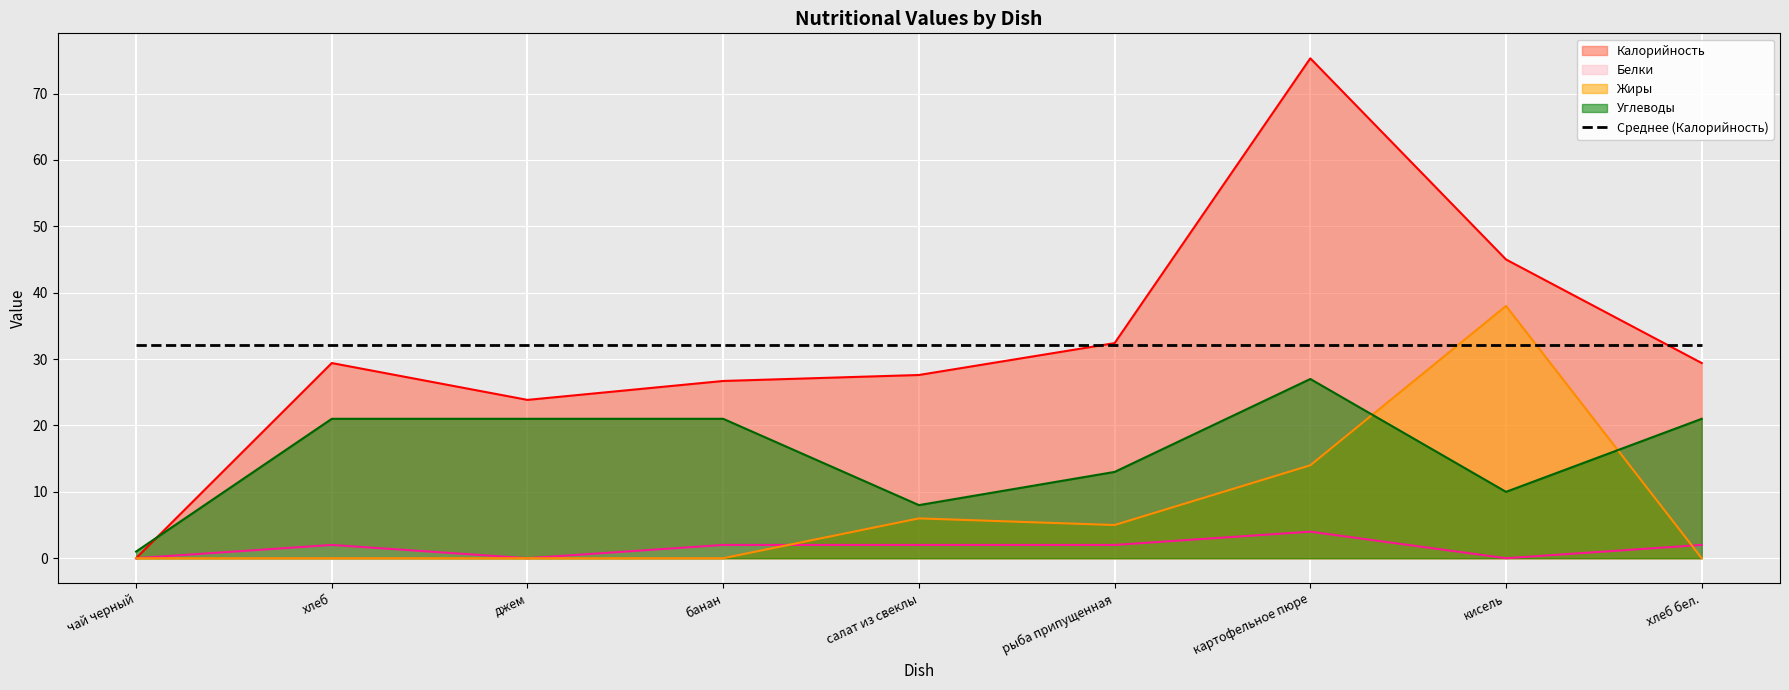

True or false: Калорийность and Жиры cross at least once.

False